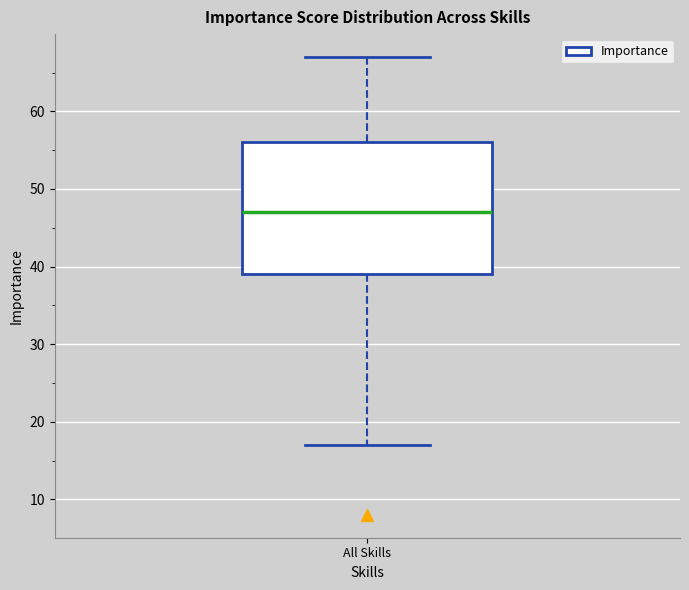

Read this box plot against the y-axis: the position of the median line, the range covered by the box, and the ends of both whiskers. The values are not printed on the chart, so give them approximately, as read against the axis.

median 47, box 39 to 56, whiskers 17 to 67